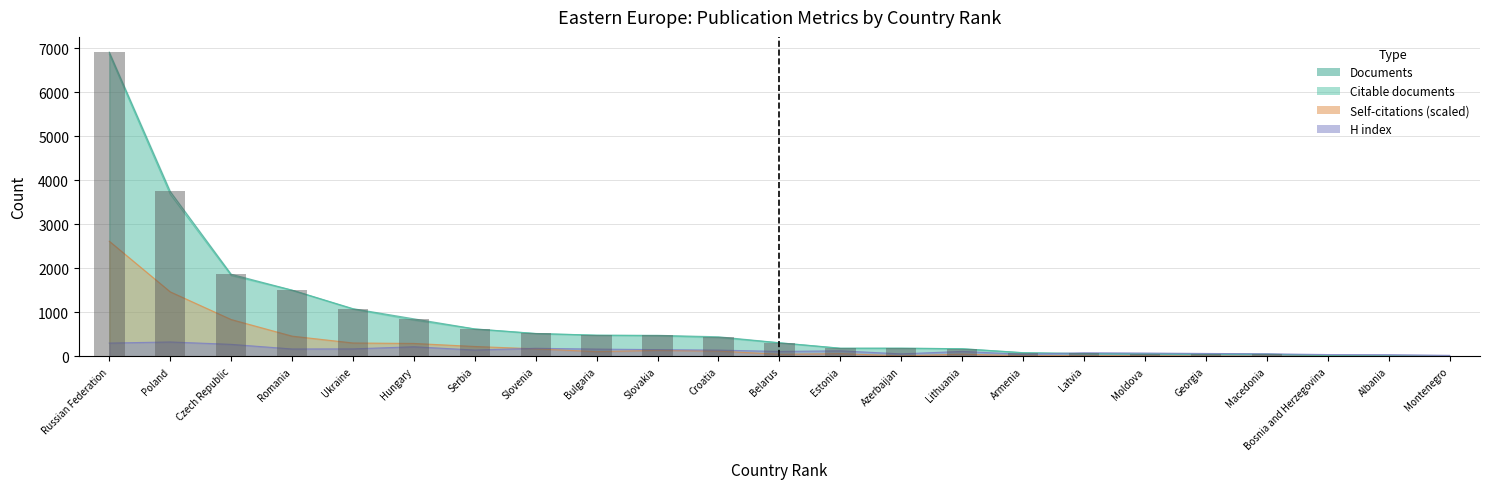

The value of H index at Slovenia is 186.0. True or false?

True